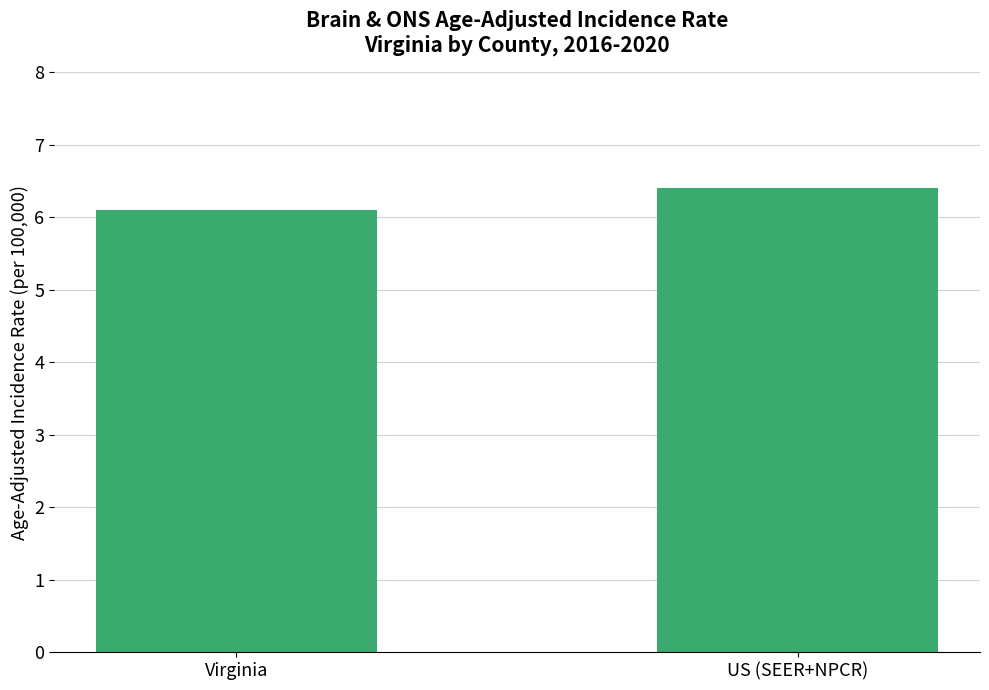

What is the difference between the maximum and minimum values?

0.3